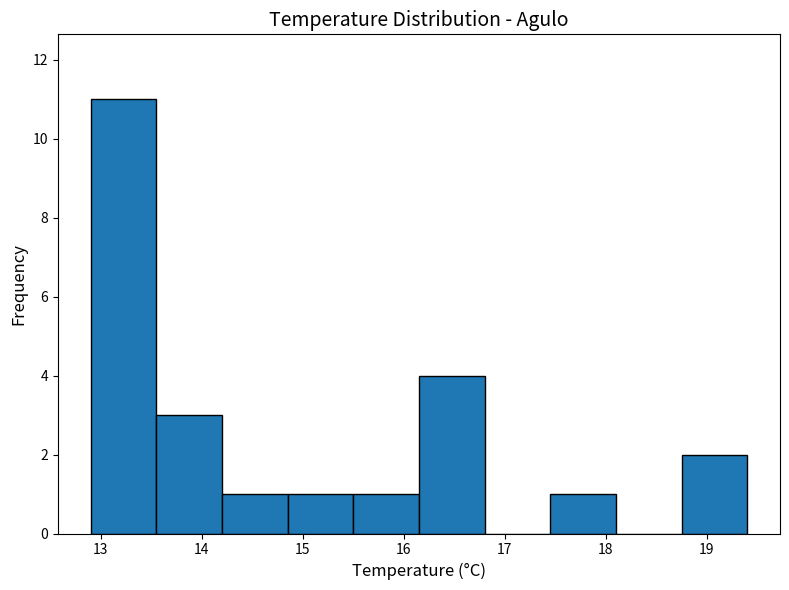

Reading left to right, list every bar in this chart as the range it spans on the x-axis followed by its height. Neither the bar edges nor the heights are printed on the chart, so give them approximately, as read against the axes.

12.90 to 13.55: 11
13.55 to 14.20: 3
14.20 to 14.85: 1
14.85 to 15.50: 1
15.50 to 16.15: 1
16.15 to 16.80: 4
16.80 to 17.45: 0
17.45 to 18.10: 1
18.10 to 18.75: 0
18.75 to 19.40: 2